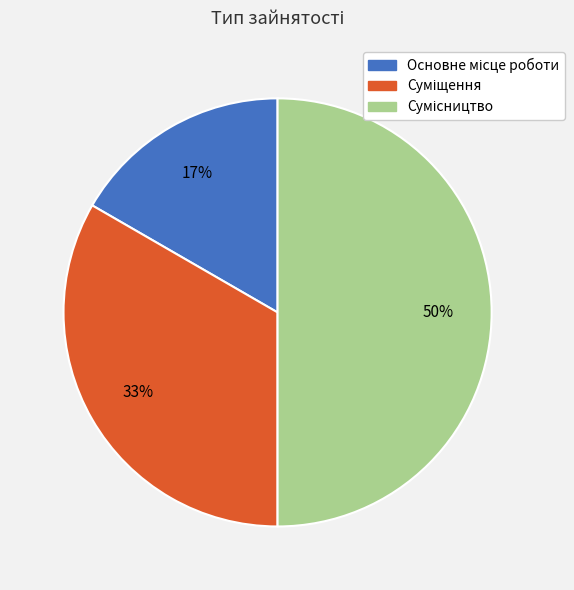

To the nearest percent, what is the average slice percentage?

33%